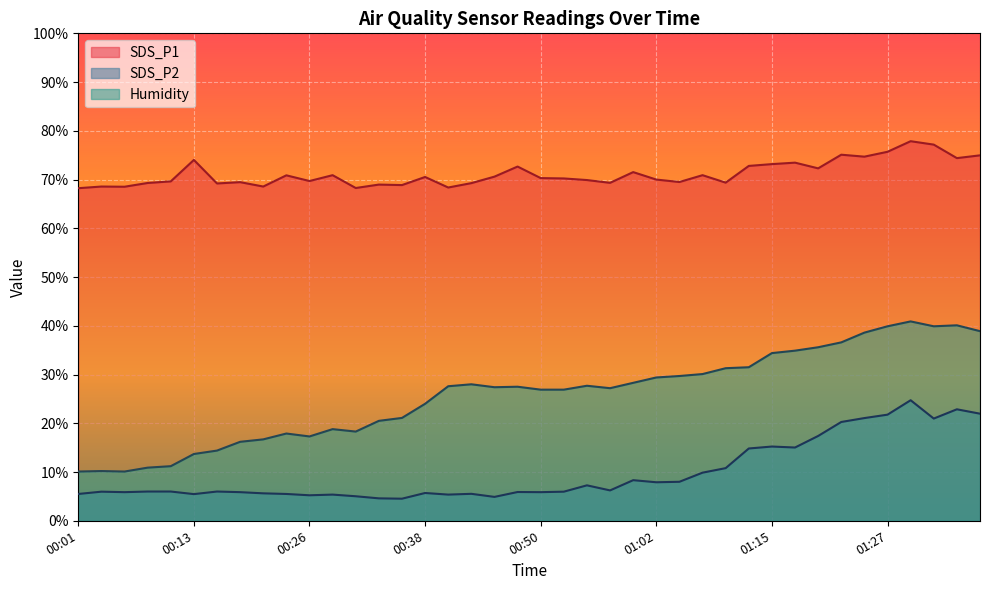

Where is the first local maximum for SDS_P1?

00:04